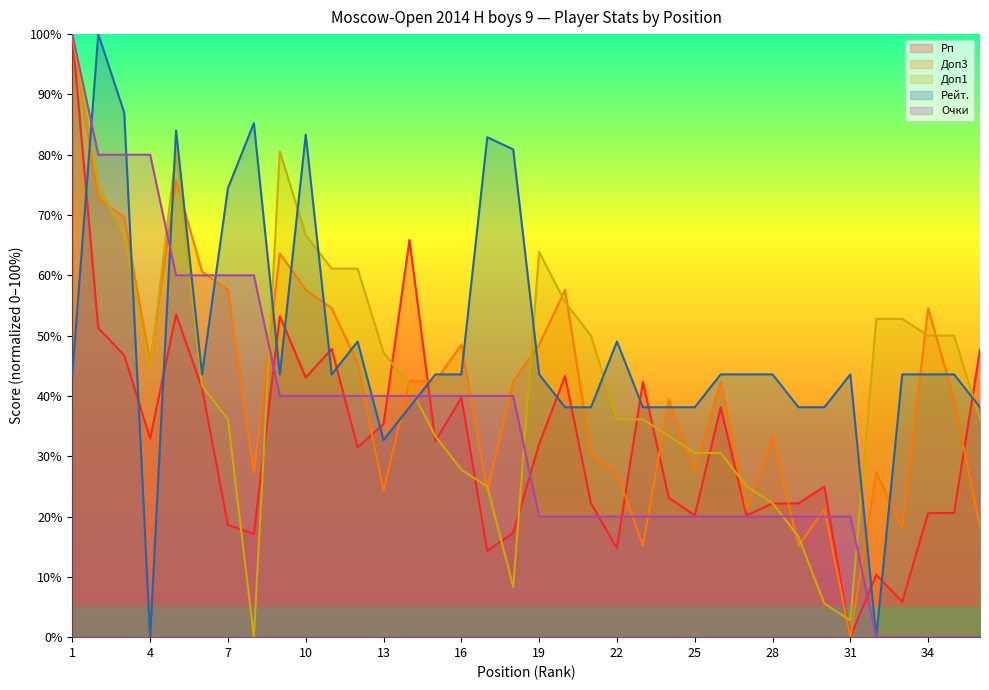

What is the maximum value shown in the chart?

100.0